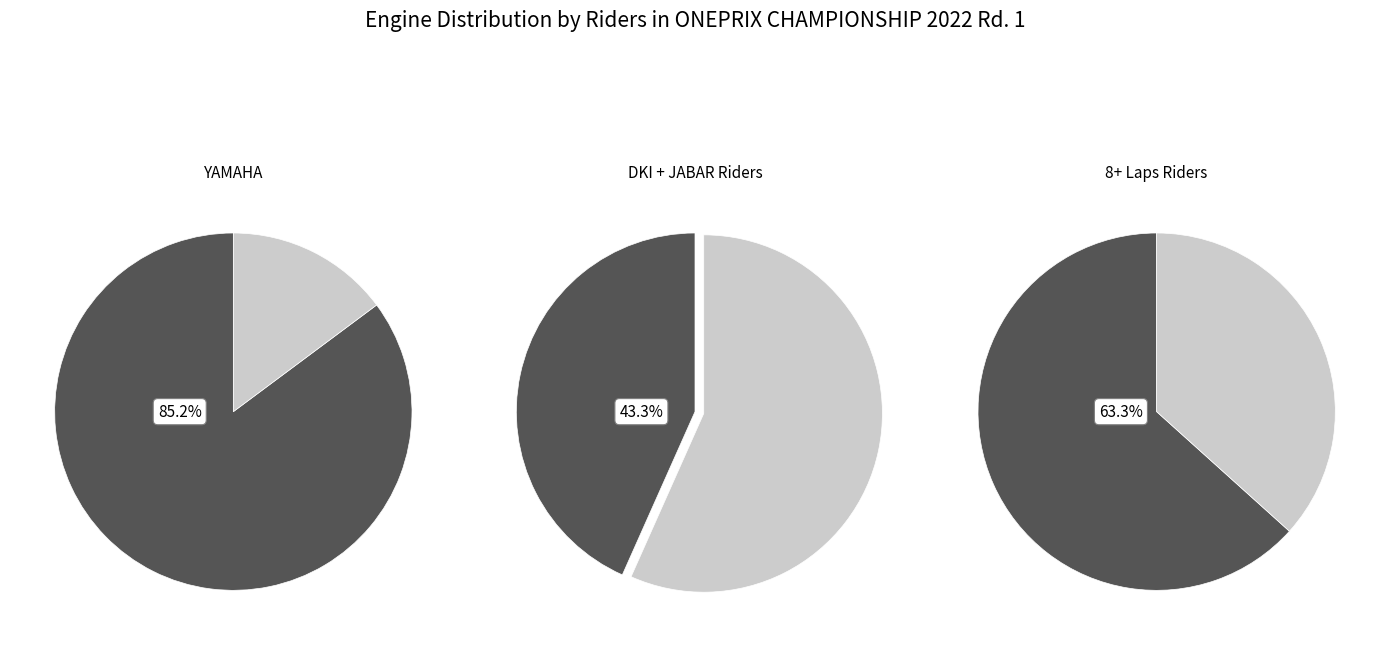

True or false: YAMAHA accounts for 97% of the total.

False